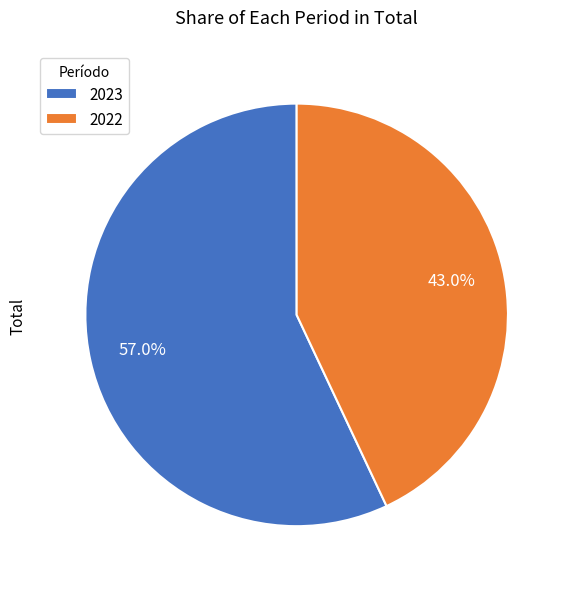

What is the largest slice in the pie chart?

2023